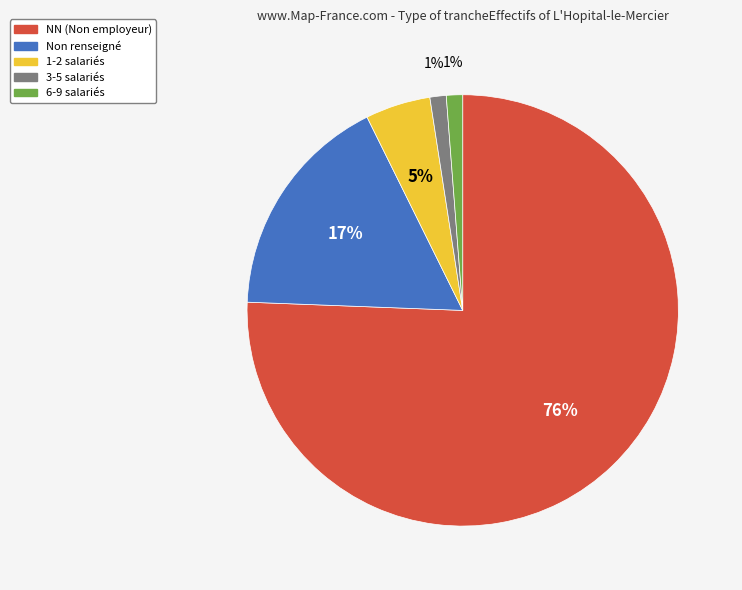

To the nearest percent, what is the average slice percentage?

20%